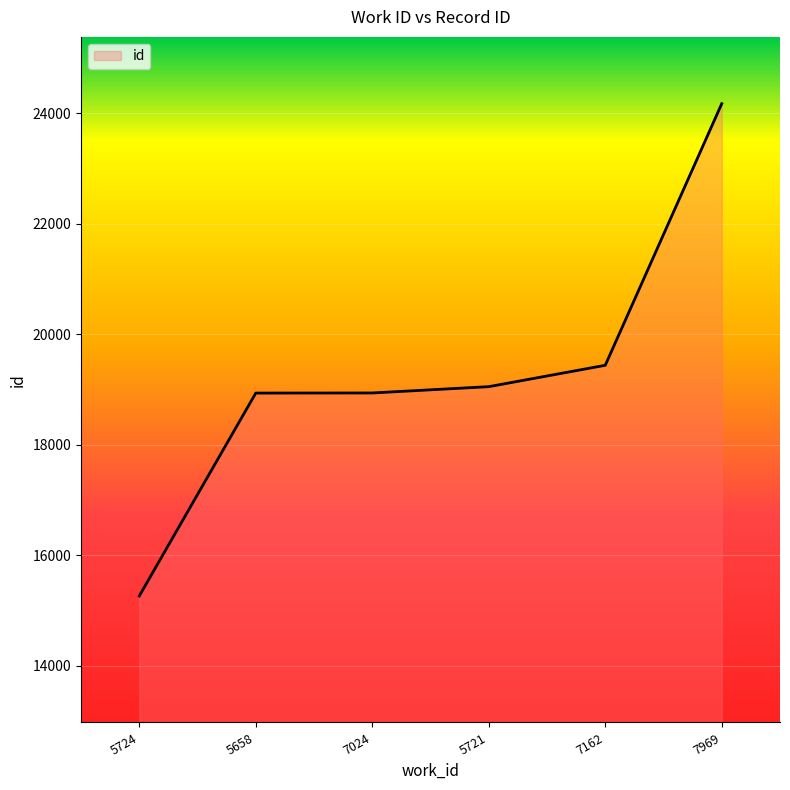

Approximately how many times larger is the value at 5724 compared to 7162?

0.8